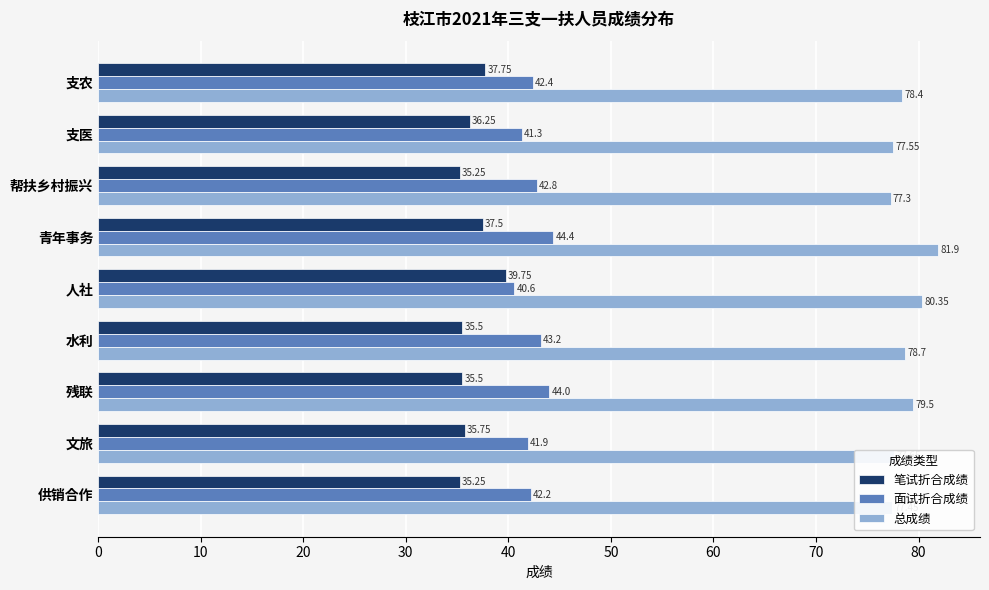

Which series has the widest spread of values?

总成绩